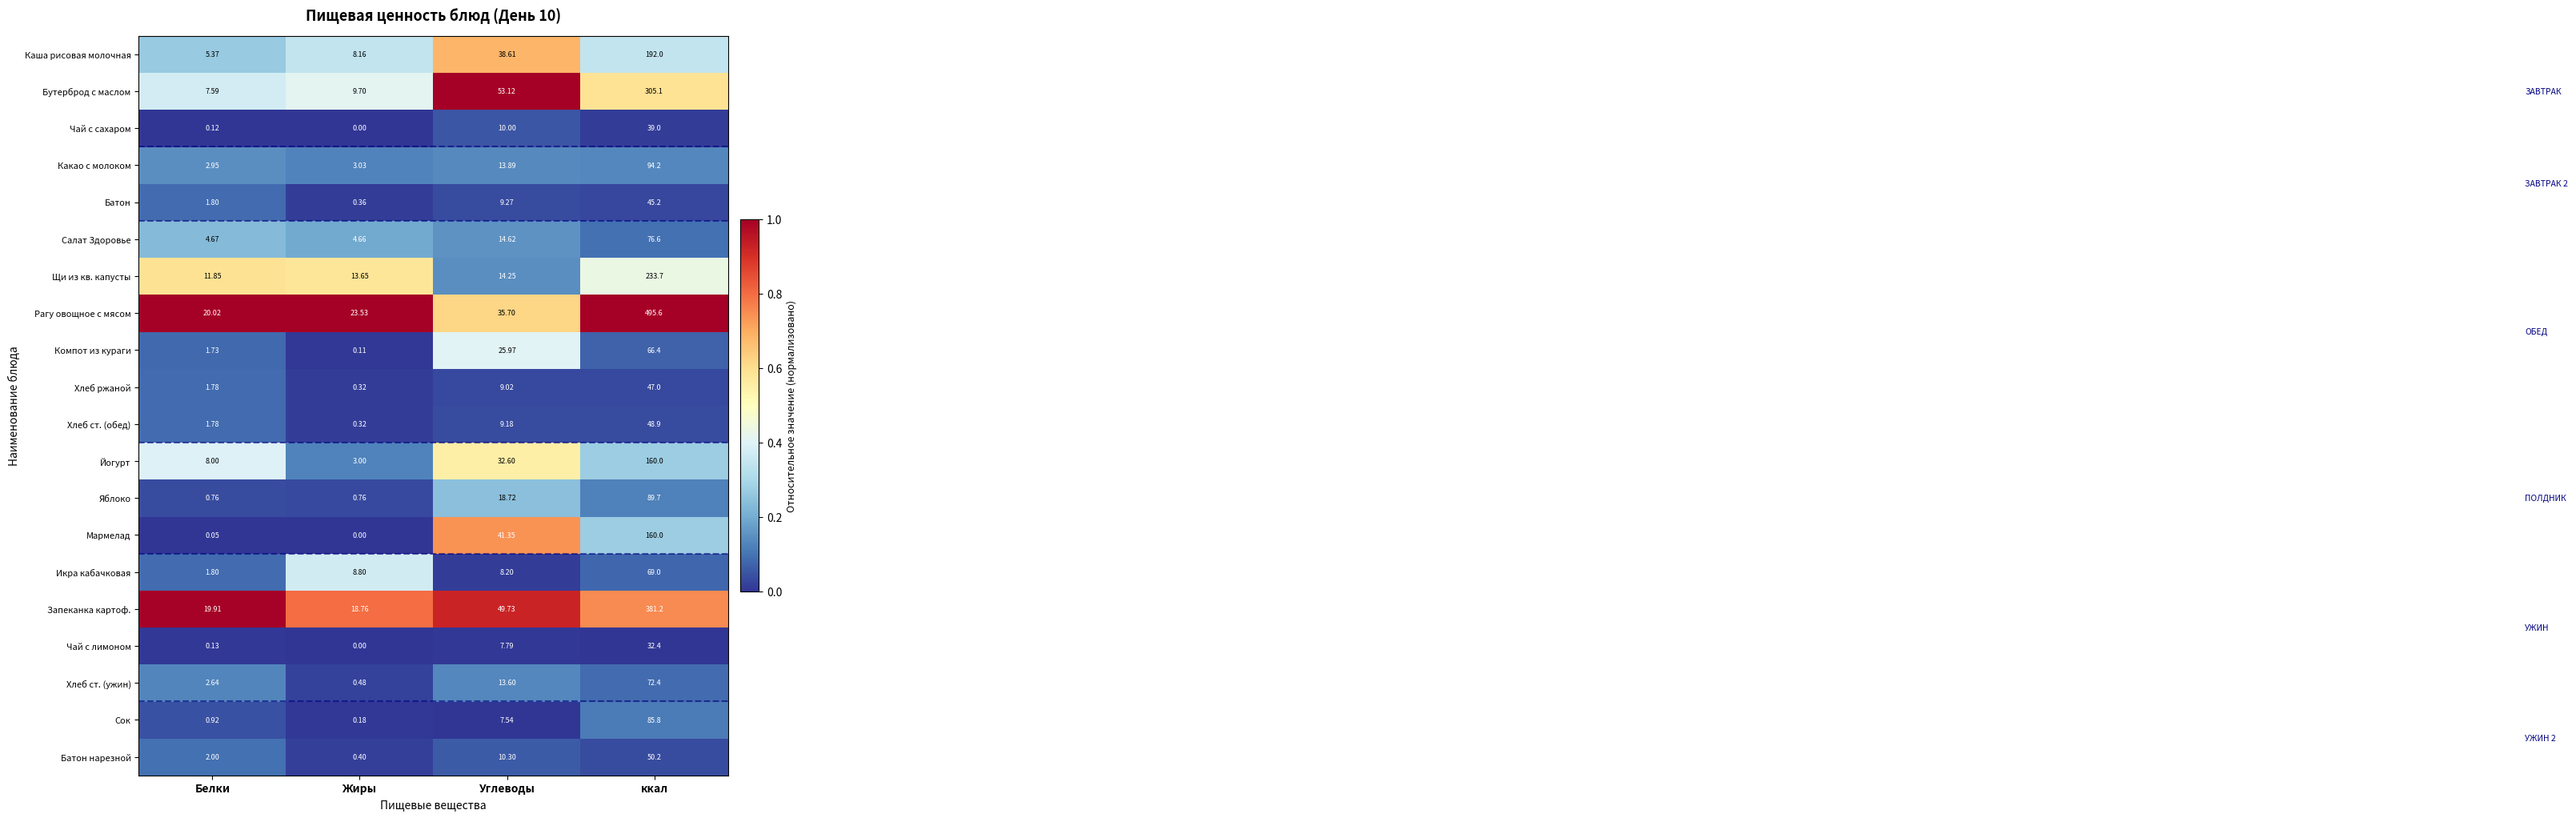

At how many categories does at least one series exceed 0?

4